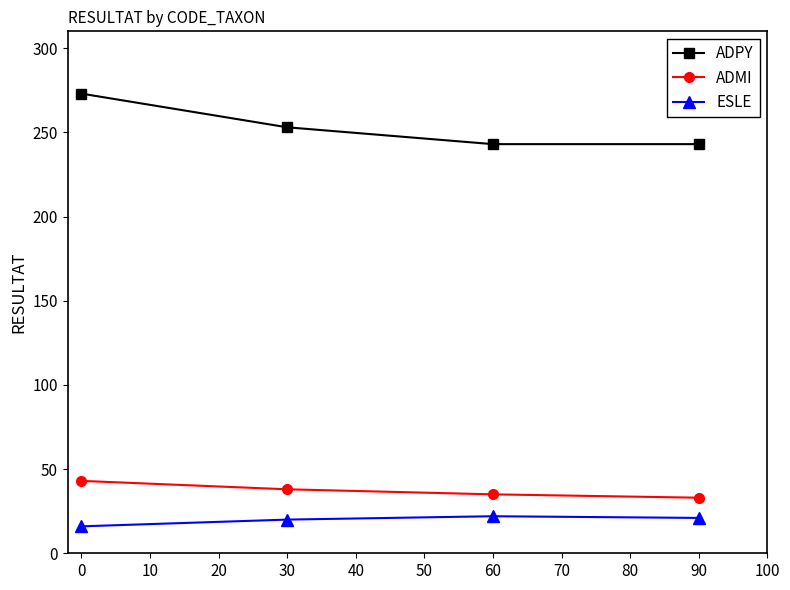

What is the lowest value of the ESLE series?

16